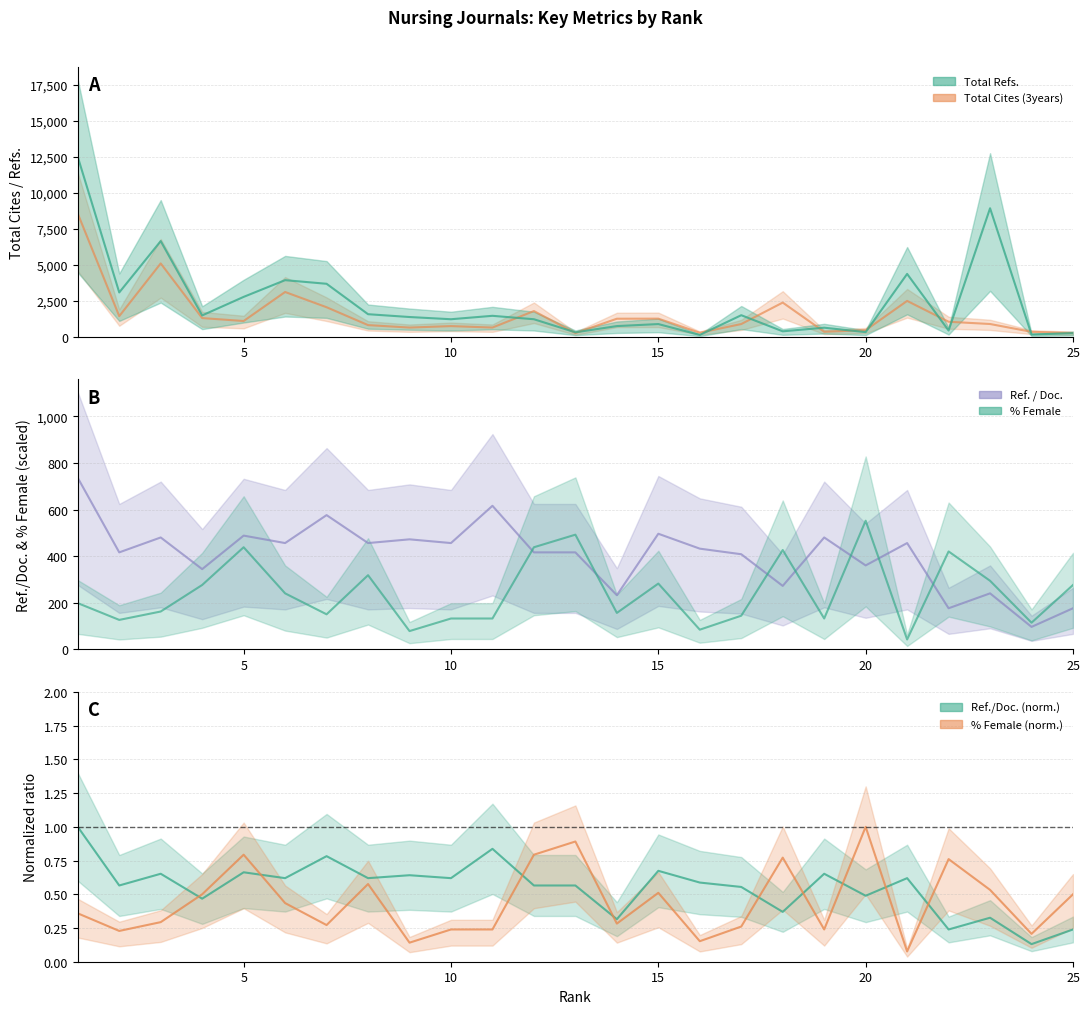

The %Female series shows 117.9 at 23. True or false?

False